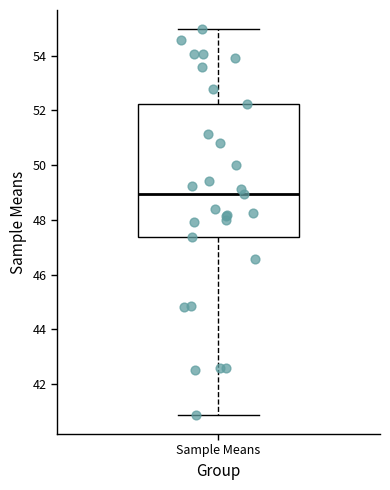

Where is the upper edge of the box for Sample Means on the y-axis? The values are not printed on the chart, so give them approximately, as read against the axis.

52.2